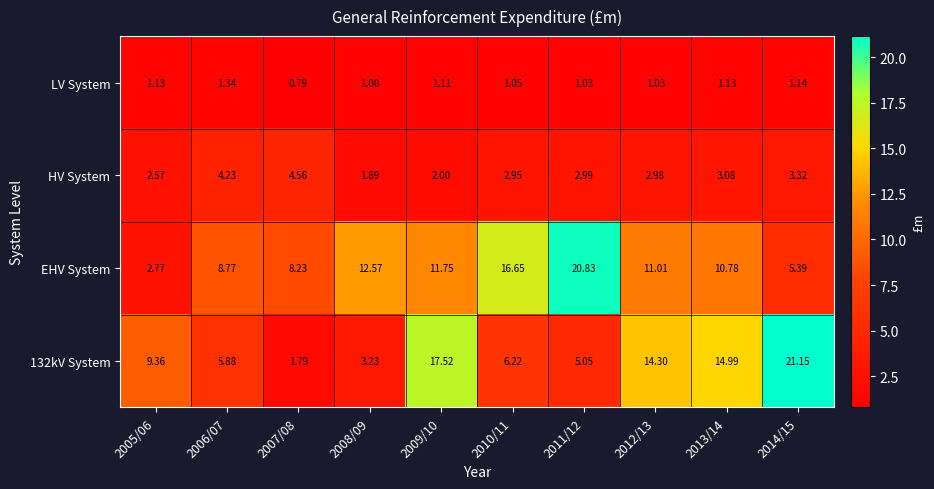

How many series are shown in this chart?

4